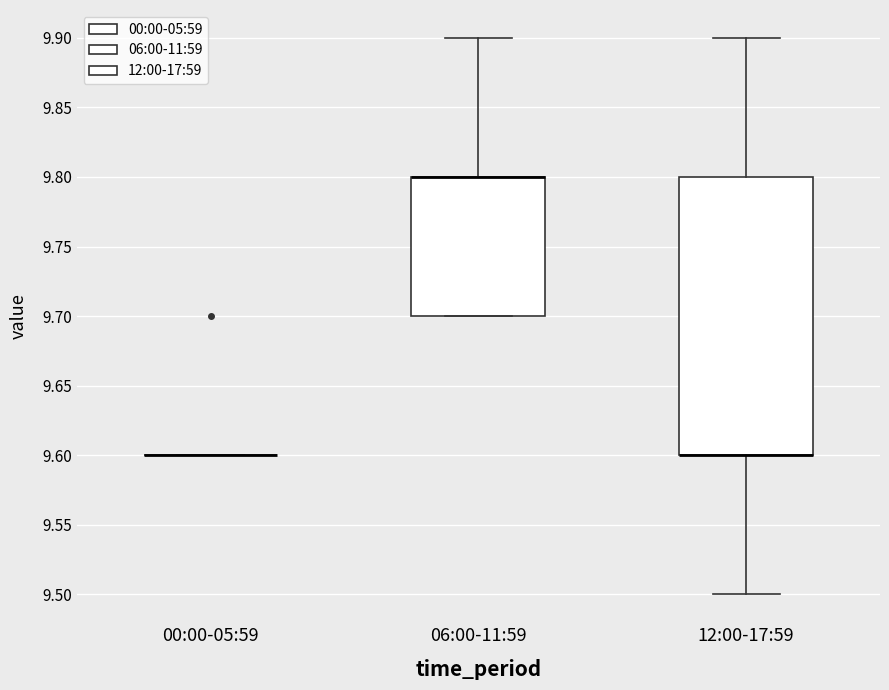

Comparing the boxes themselves (not the whiskers), which one is the tallest?

12:00-17:59